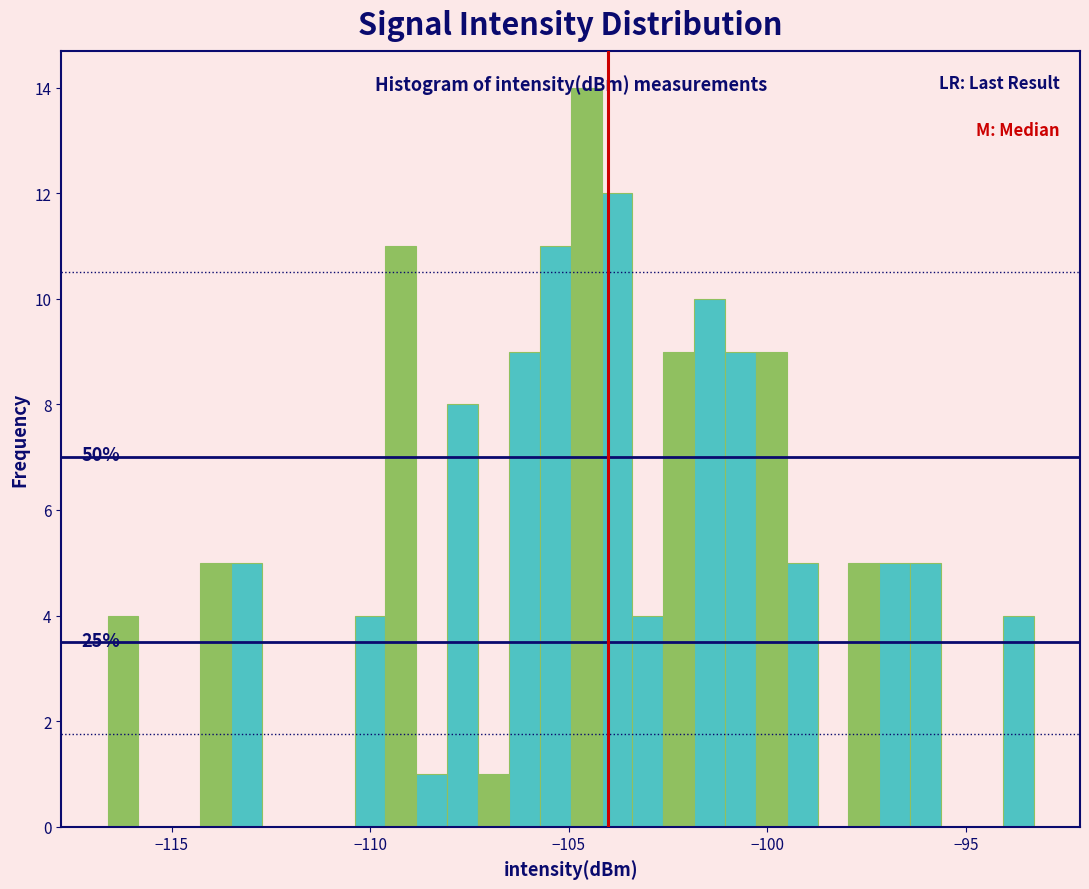

Around what value on the x-axis is the tallest bar? Give the approximate position of its centre, as read against the axis.

-104.5